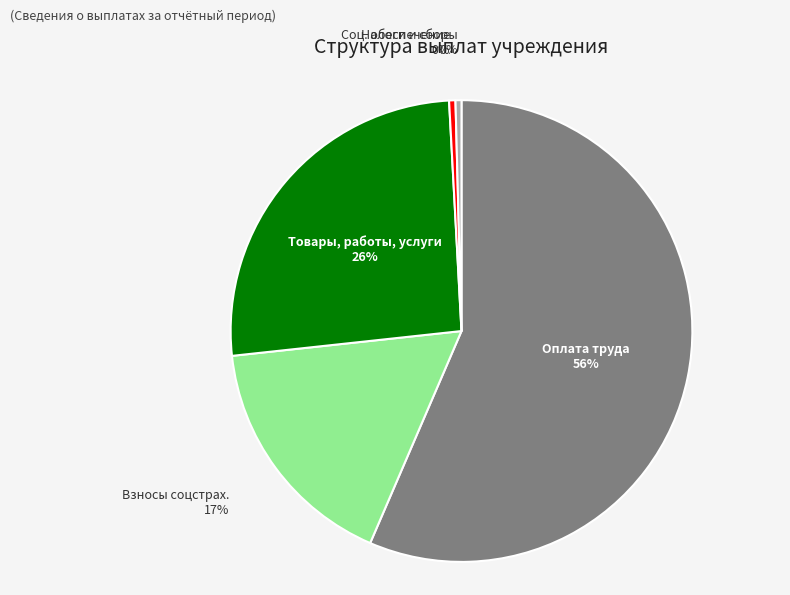

Which category has the biggest portion of the pie?

Оплата труда